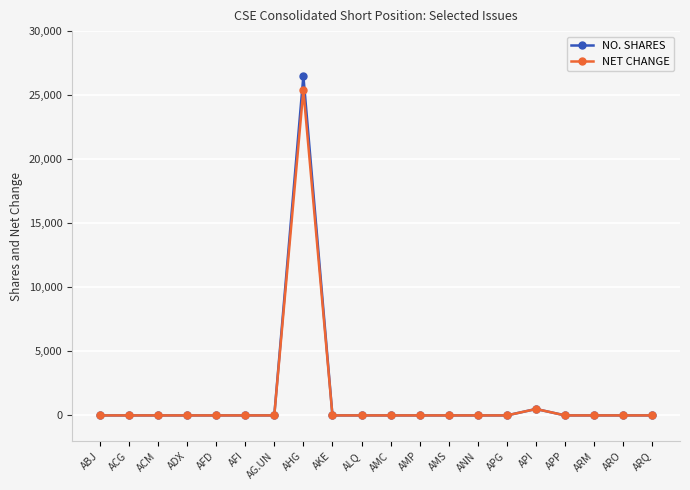

How many lines are shown in the chart?

2